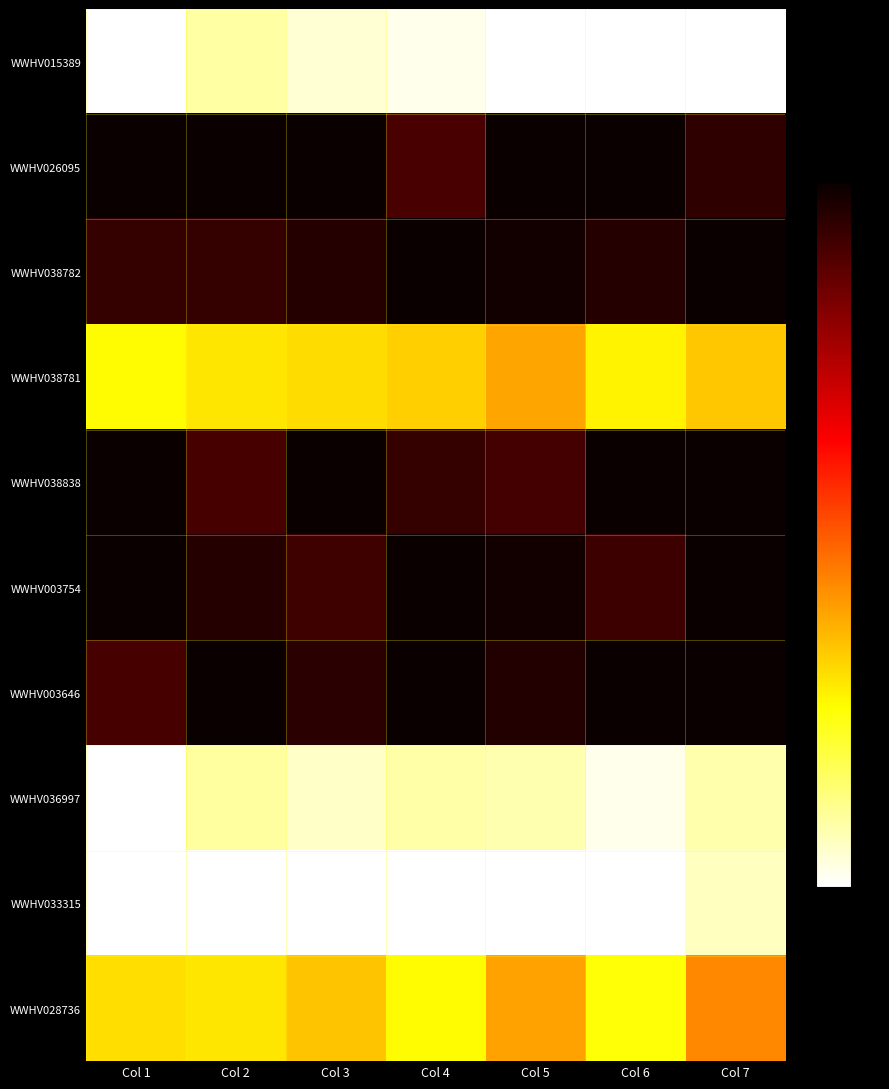

What is the difference between the highest and lowest values at Col 5?

1.5